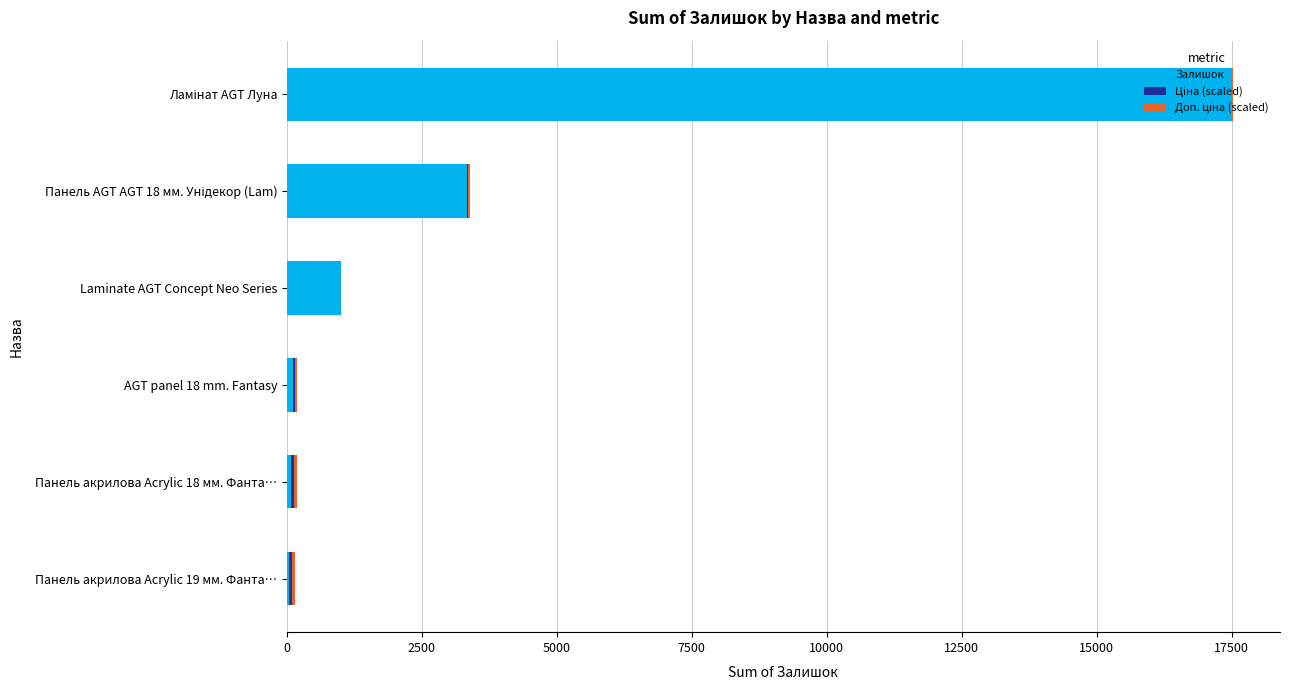

What is the maximum value for Залишок?

17512.0